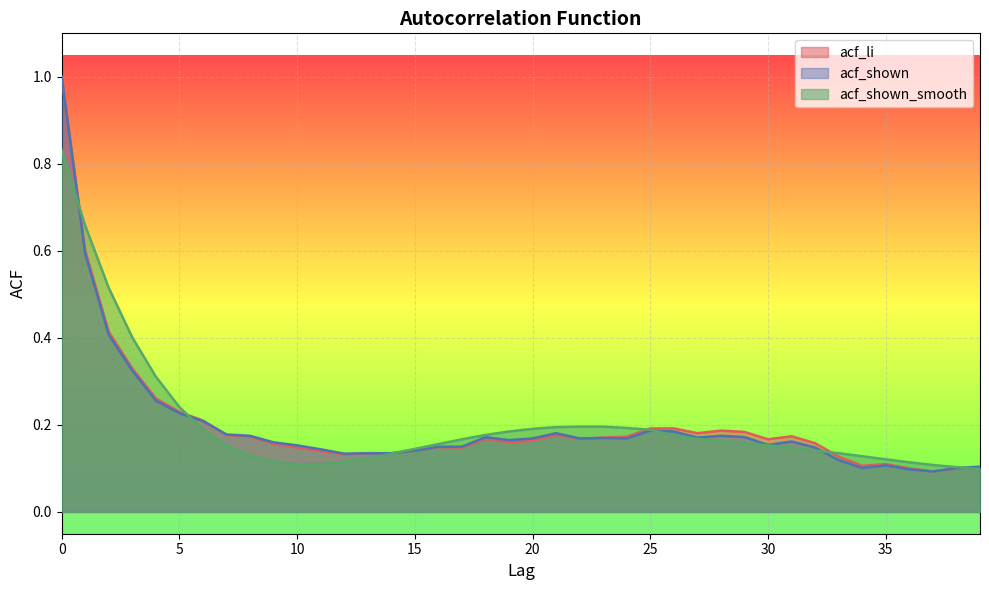

How many intersections are there between acf_li and acf_shown_smooth?

6